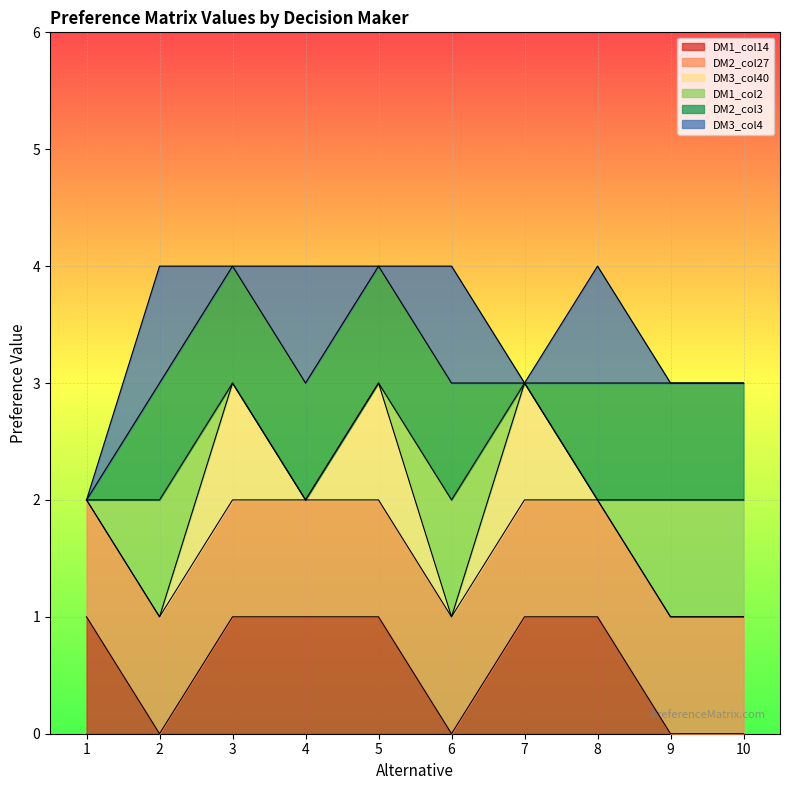

At which category does DM1_col14 reach its first local valley?

2